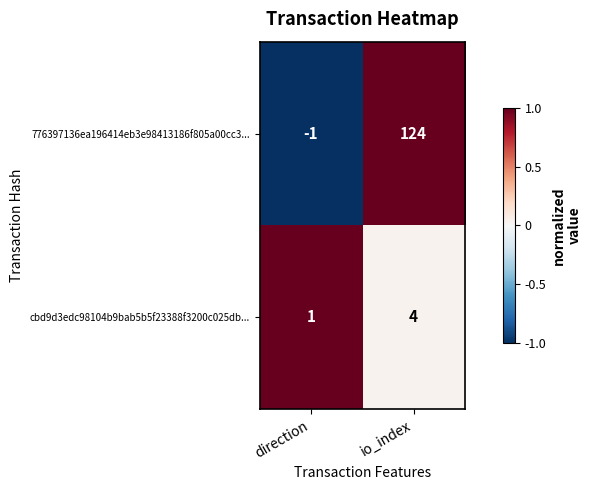

How many categories are shown in the chart?

2